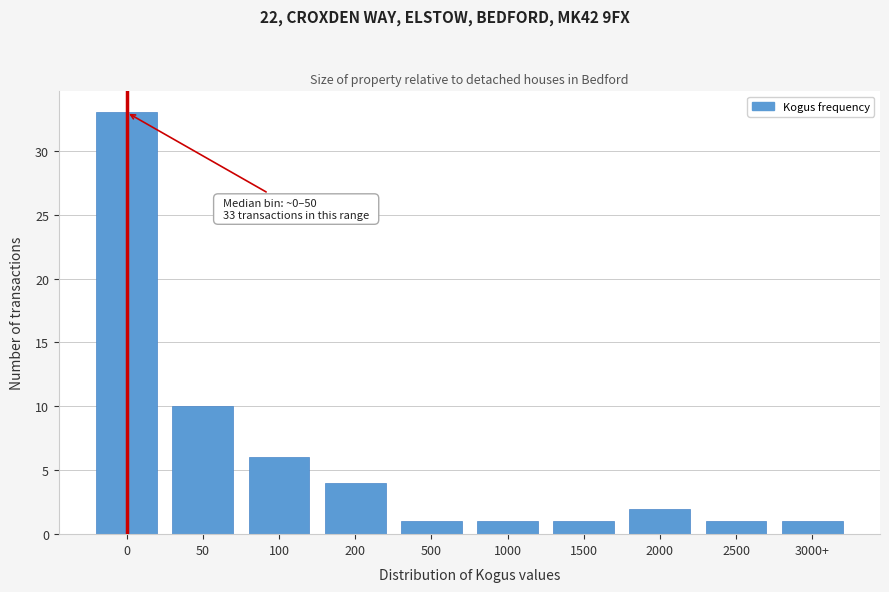

Reading right to left, what are all the values shown in this chart?

3000+=1	2500=1	2000=2	1500=1	1000=1	500=1	200=4	100=6	50=10	0=33